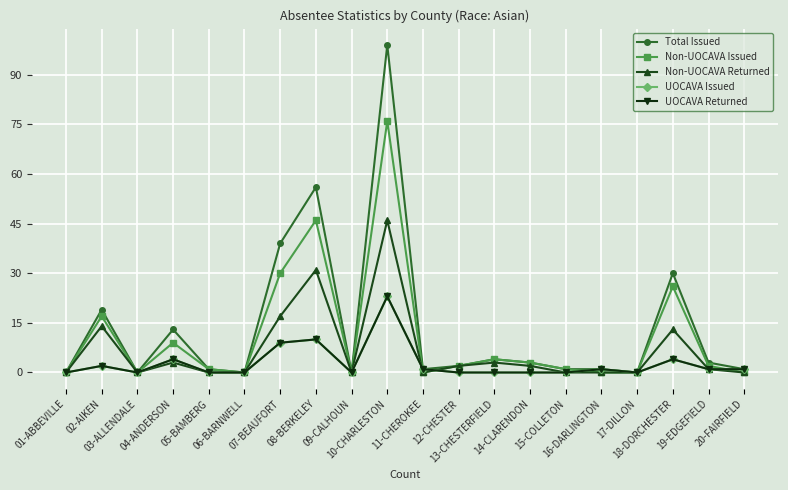

How many lines are shown in the chart?

5